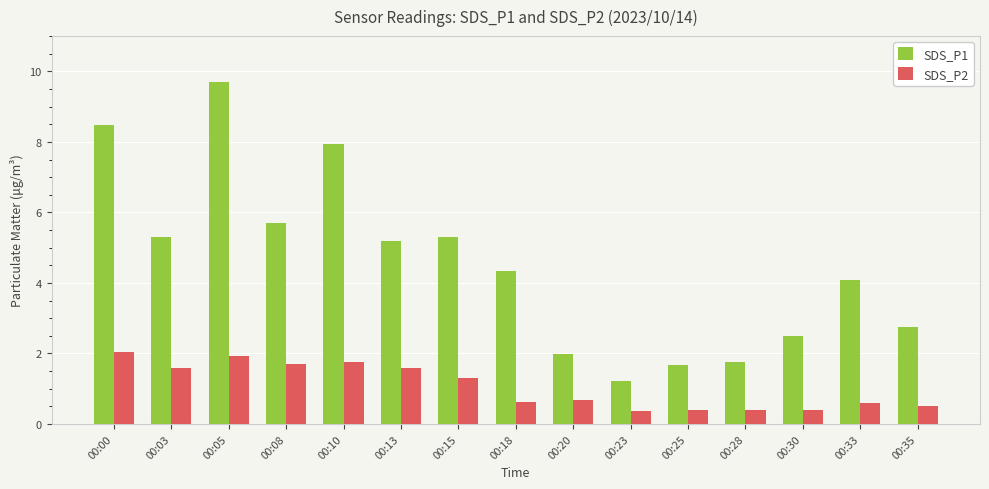

Which series has the widest spread of values?

SDS_P1